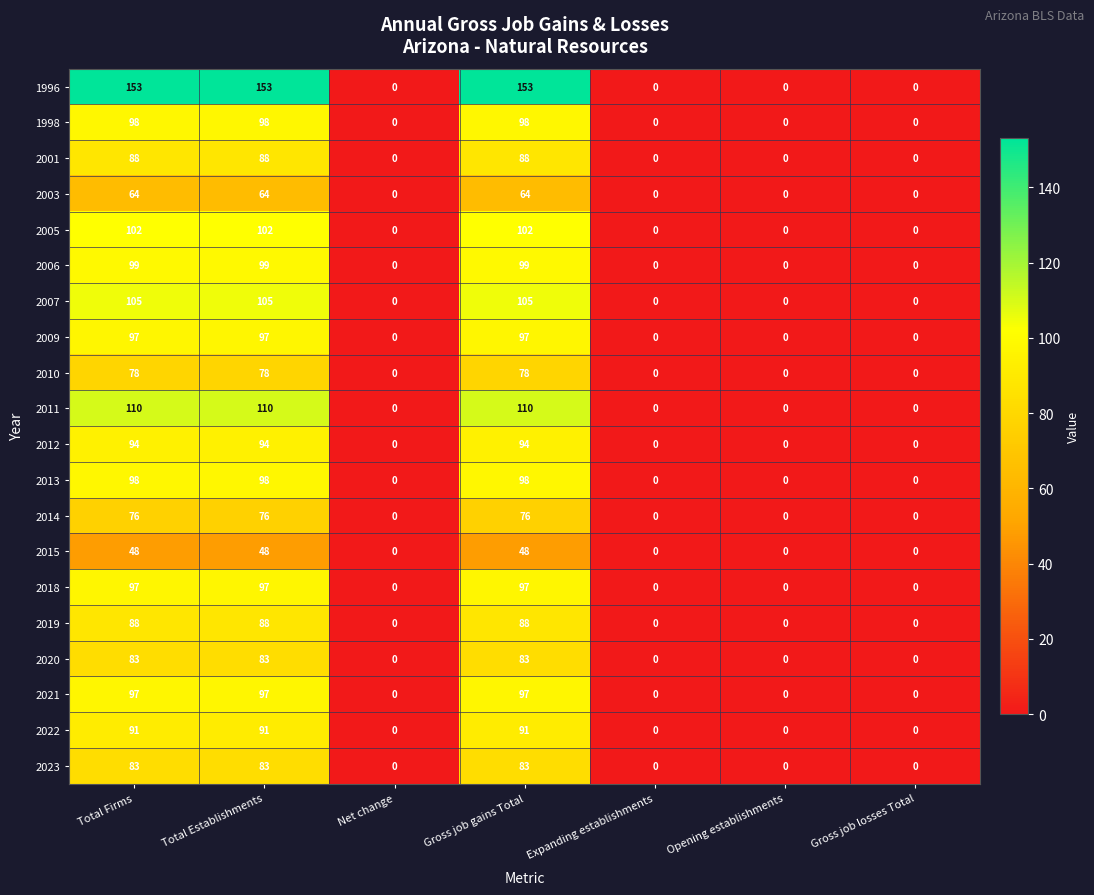

Is it true that 2015 equals -23 at Gross job losses Total?

False